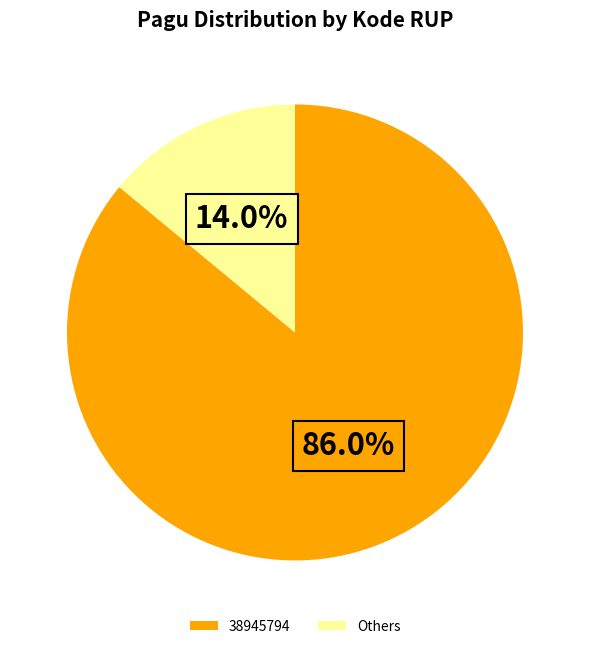

Is there a majority slice in this chart?

Yes